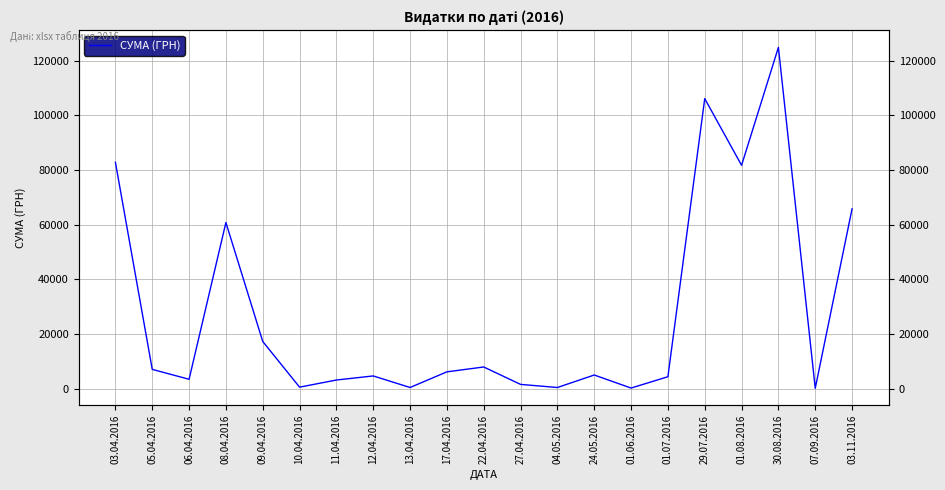

Reading left to right, what are all the values shown in this chart?

03.04.2016=82834.0	05.04.2016=7013.1	06.04.2016=3387.1	08.04.2016=60778.4	09.04.2016=17230.2	10.04.2016=504.5	11.04.2016=3117.3	12.04.2016=4611.1	13.04.2016=379.7	17.04.2016=6109.0	22.04.2016=7889.8	27.04.2016=1513.9	04.05.2016=378.0	24.05.2016=4950.0	01.06.2016=176.0	01.07.2016=4320.0	29.07.2016=106147.3	01.08.2016=81726.8	30.08.2016=124904.8	07.09.2016=84.5	03.11.2016=65790.6